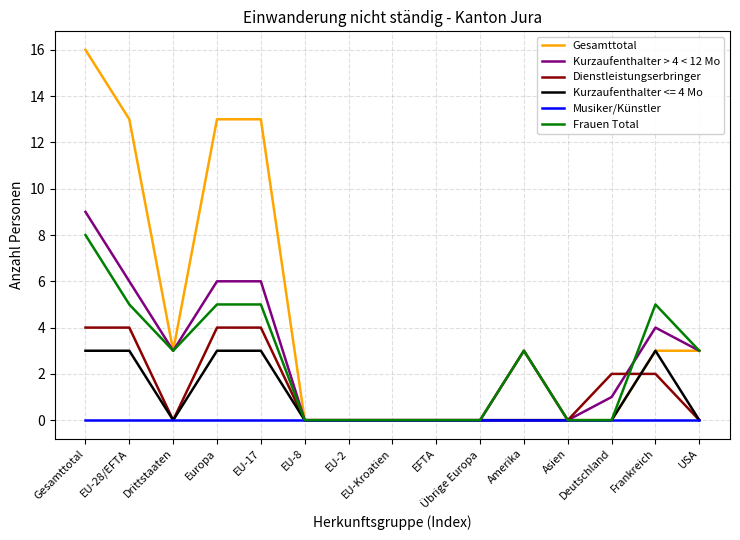

Is it true that Kurzaufenthalter > 4 < 12 Mo equals 5 at Drittstaaten?

False